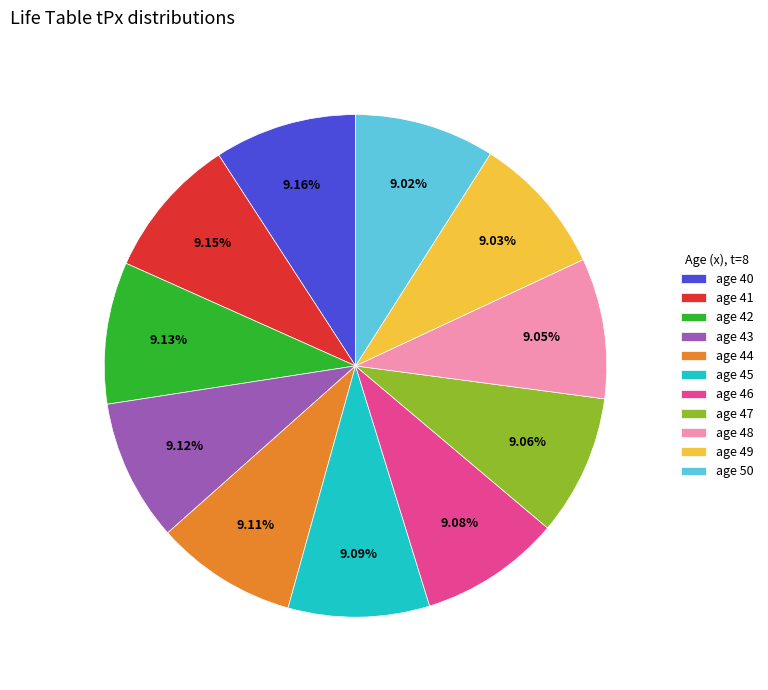

Does age 43 account for over 50% of the chart?

No